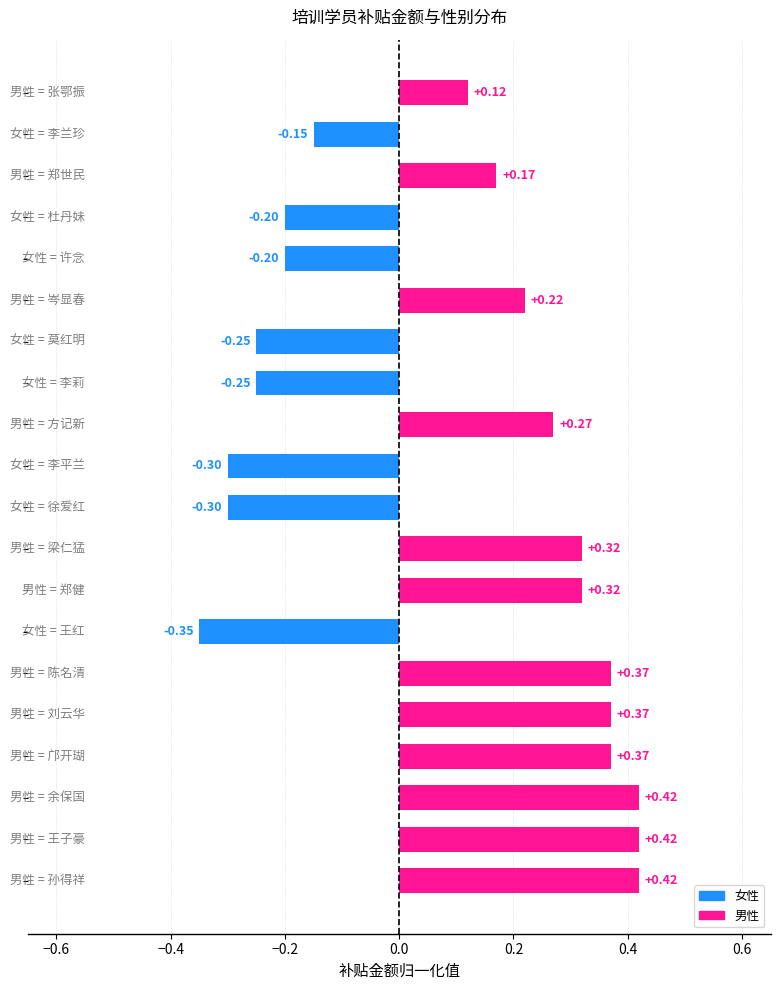

What is the sum of all values?

1.8